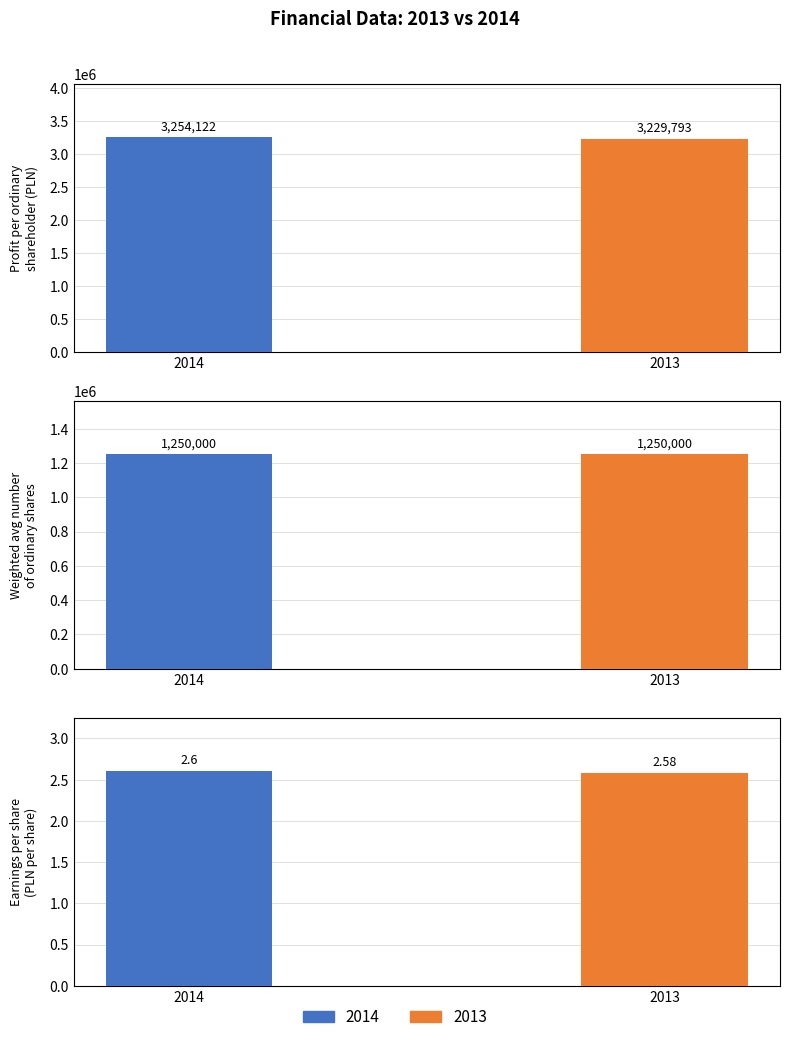

What is the total value across all series at Weighted average number of ordinary shares?

2500000.0